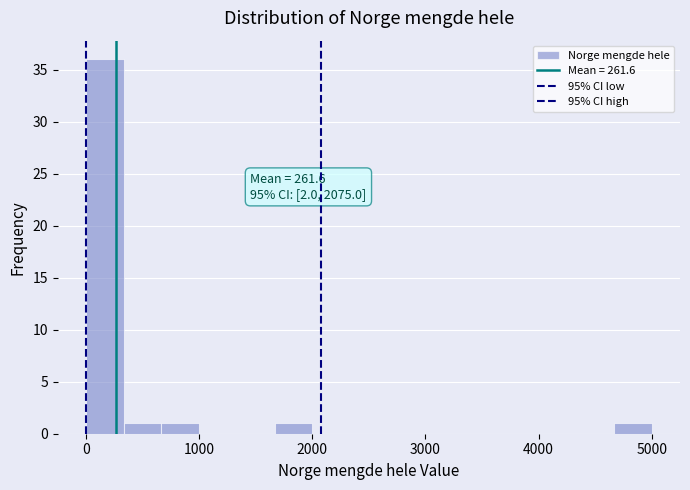

Read against the x-axis, roughly where is the centre of the tallest bar?

200